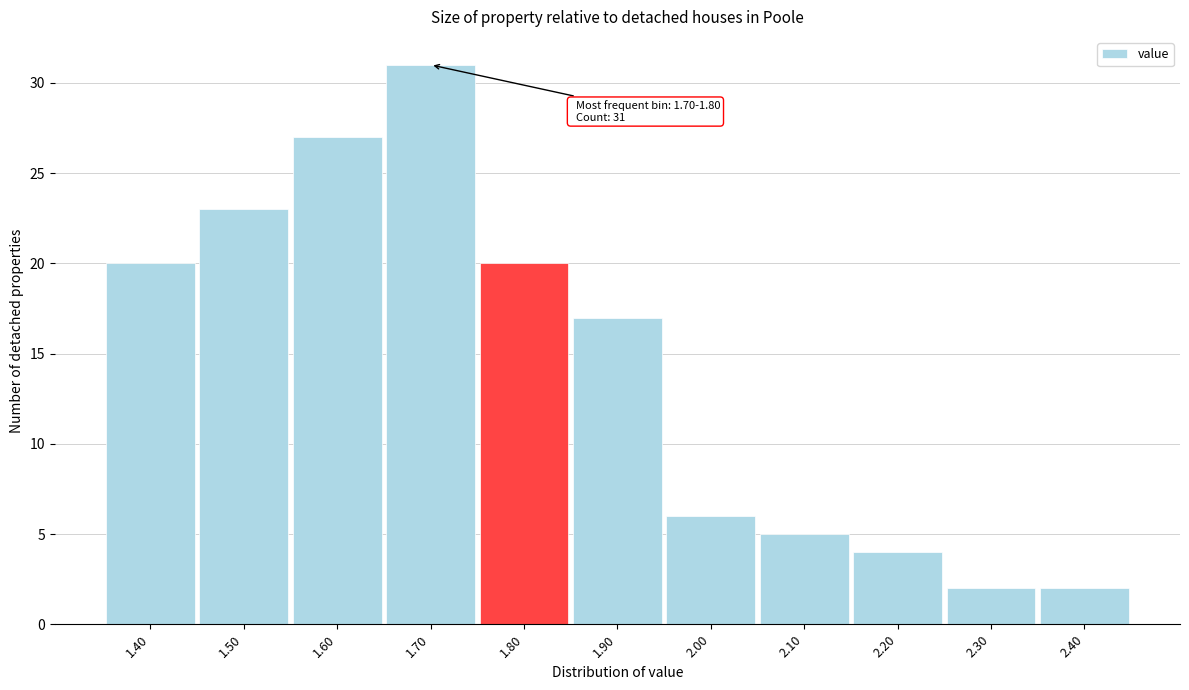

Reading left to right, transcribe all the data shown in this chart.

1.40=20	1.50=23	1.60=27	1.70=31	1.80=20	1.90=17	2.00=6	2.10=5	2.20=4	2.30=2	2.40=2